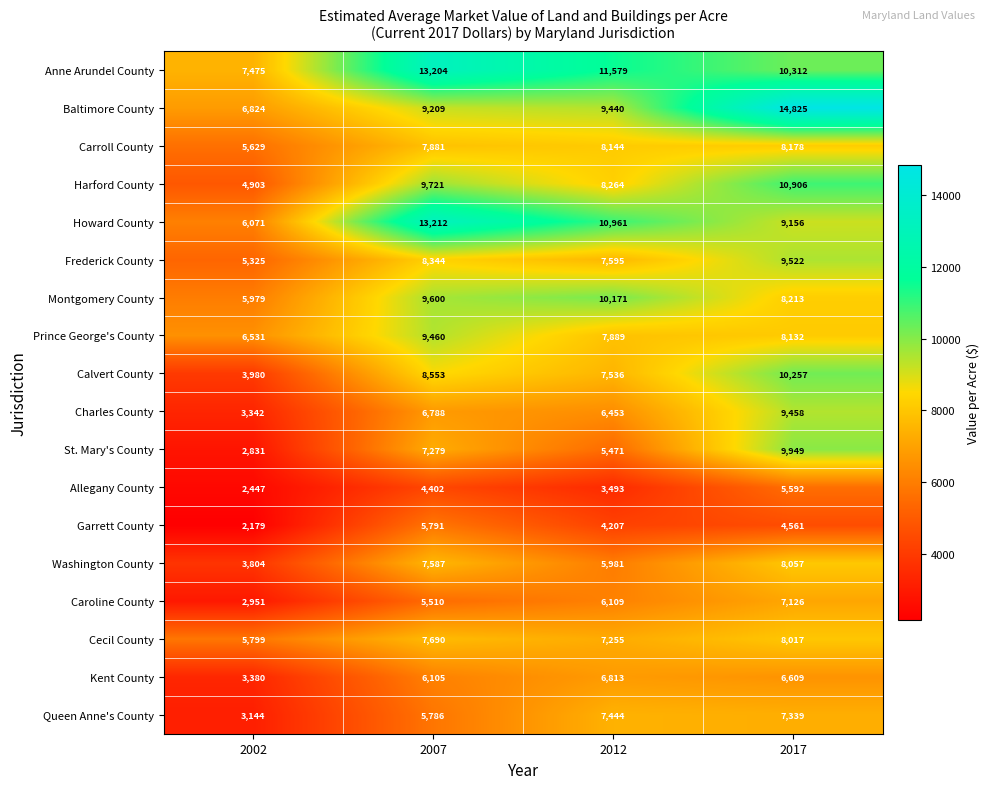

Where is Washington County nearest to the value 5930?

2012